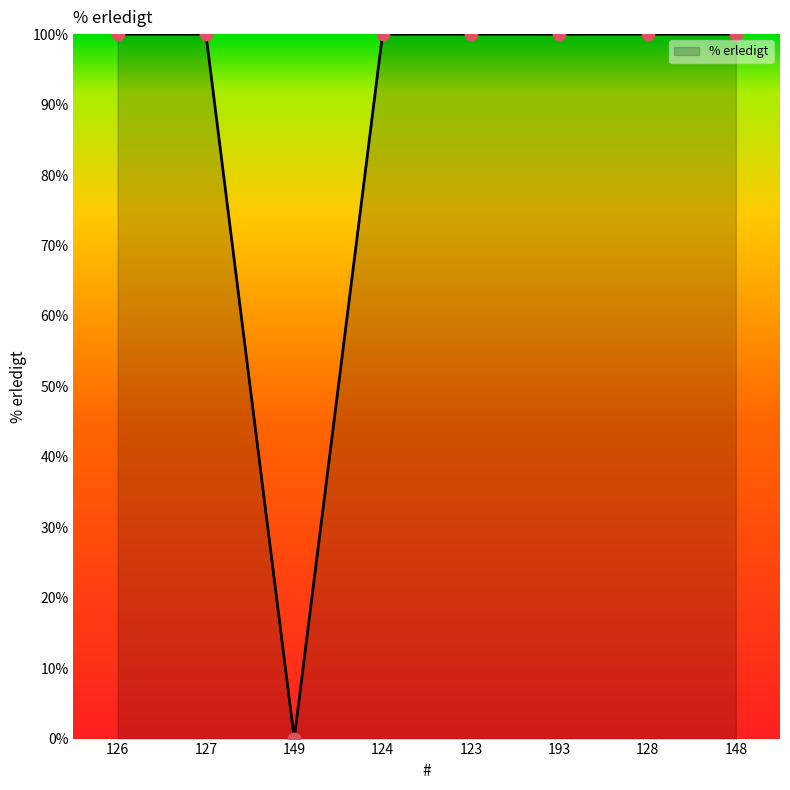

What is the ratio of the value at 126 to the value at 124?

1.0